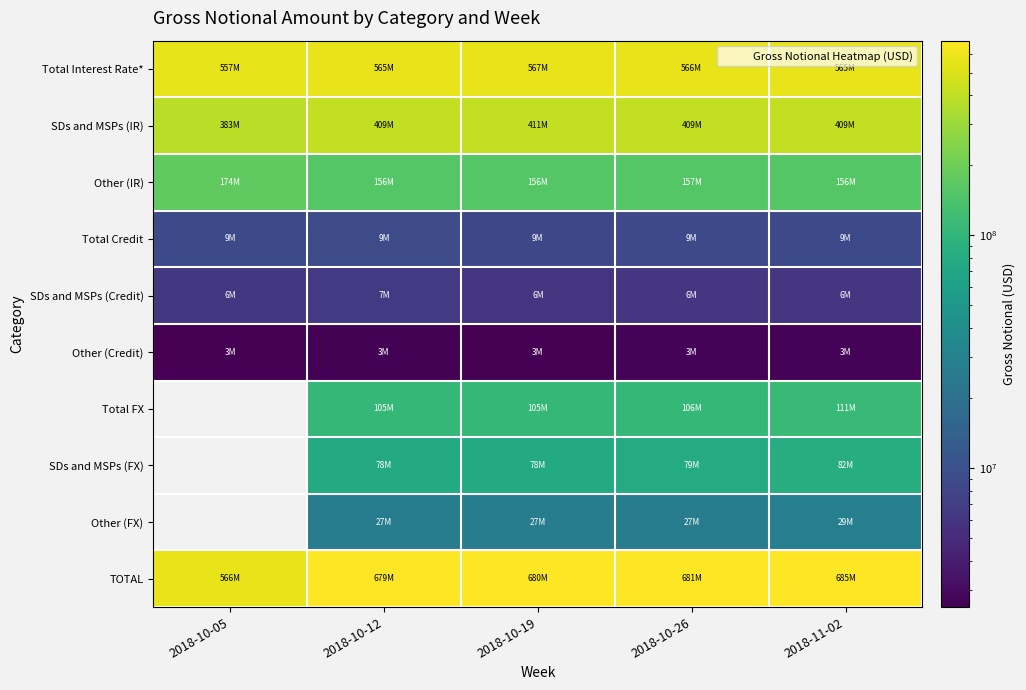

What is the average value of the TOTAL series?

658129950.0